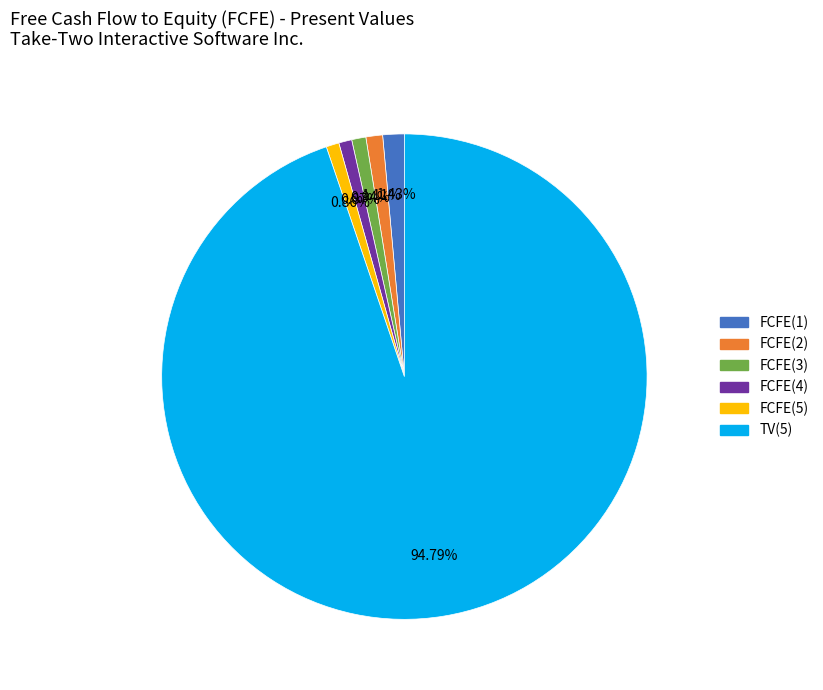

Approximately how many times larger is the value at FCFE(4) compared to FCFE(3)?

0.9